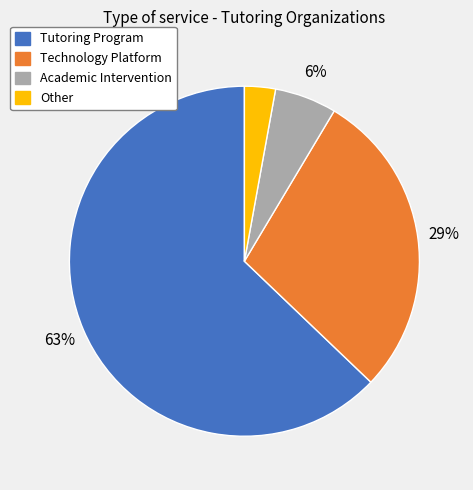

Is the sum of Tutoring Program and Technology Platform greater than half?

Yes